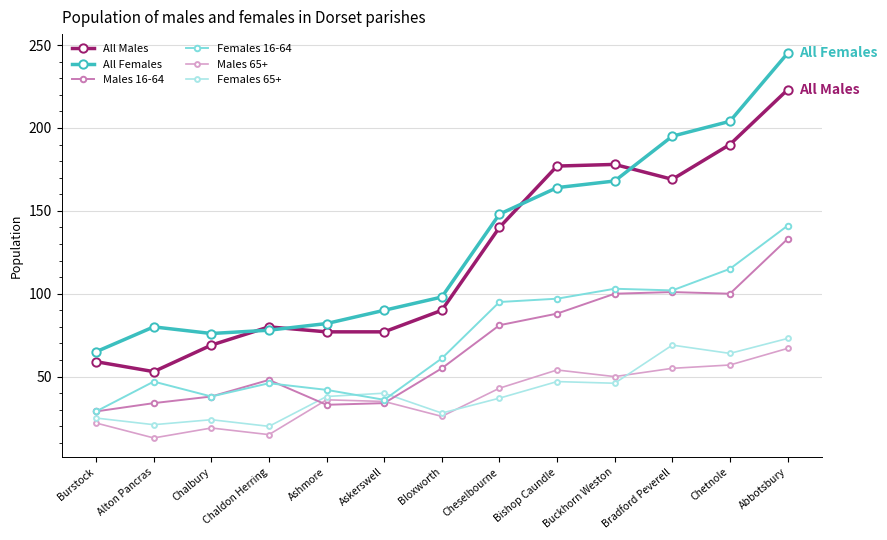

The Males 65+ series shows 57 at Chetnole. True or false?

True